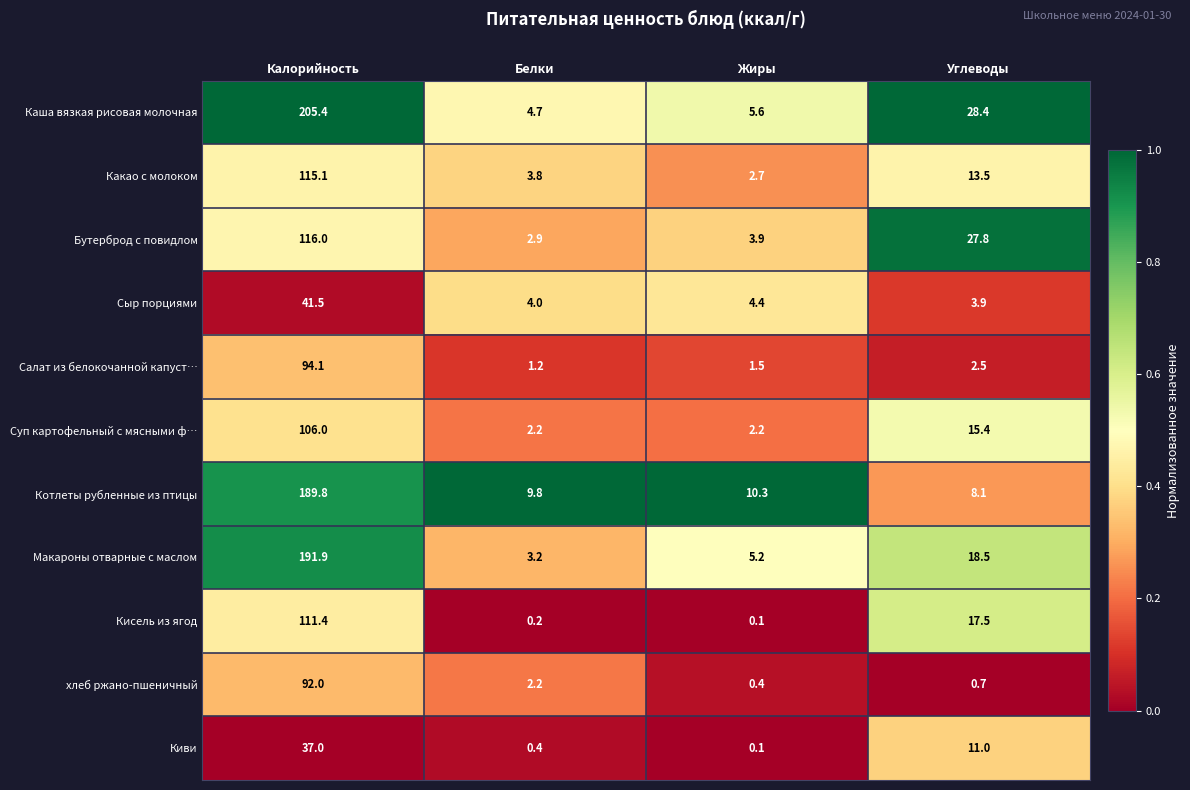

What is the total value across all series at Углеводы?

147.3